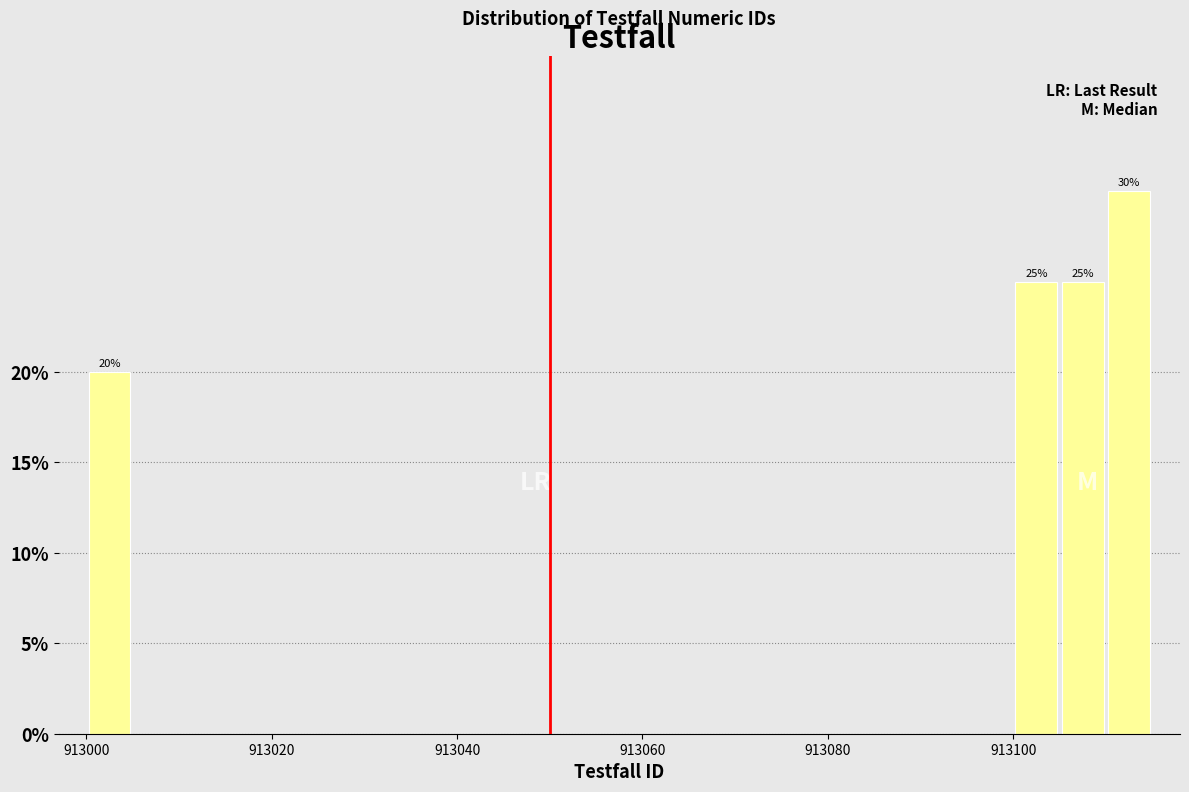

Around what value on the x-axis is the tallest bar? Give the approximate position of its centre, as read against the axis.

913112